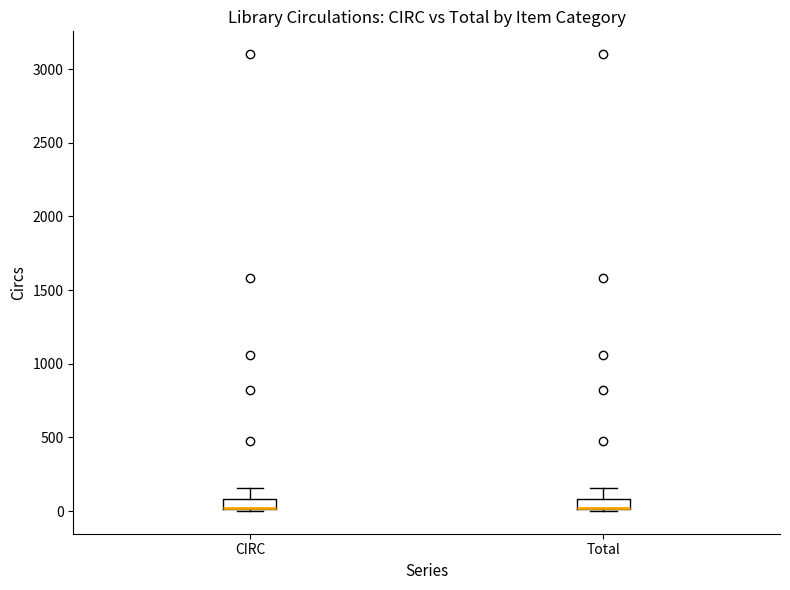

Where is the lower edge of the box for Total on the y-axis? The values are not printed on the chart, so give them approximately, as read against the axis.

0